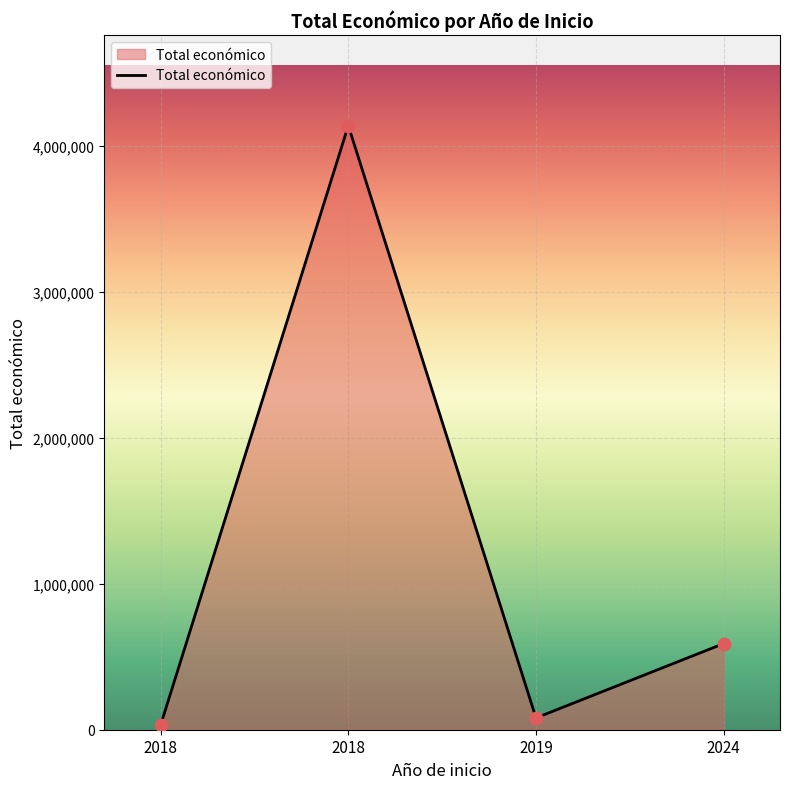

Between 2024 and 2018, which is larger?

2024